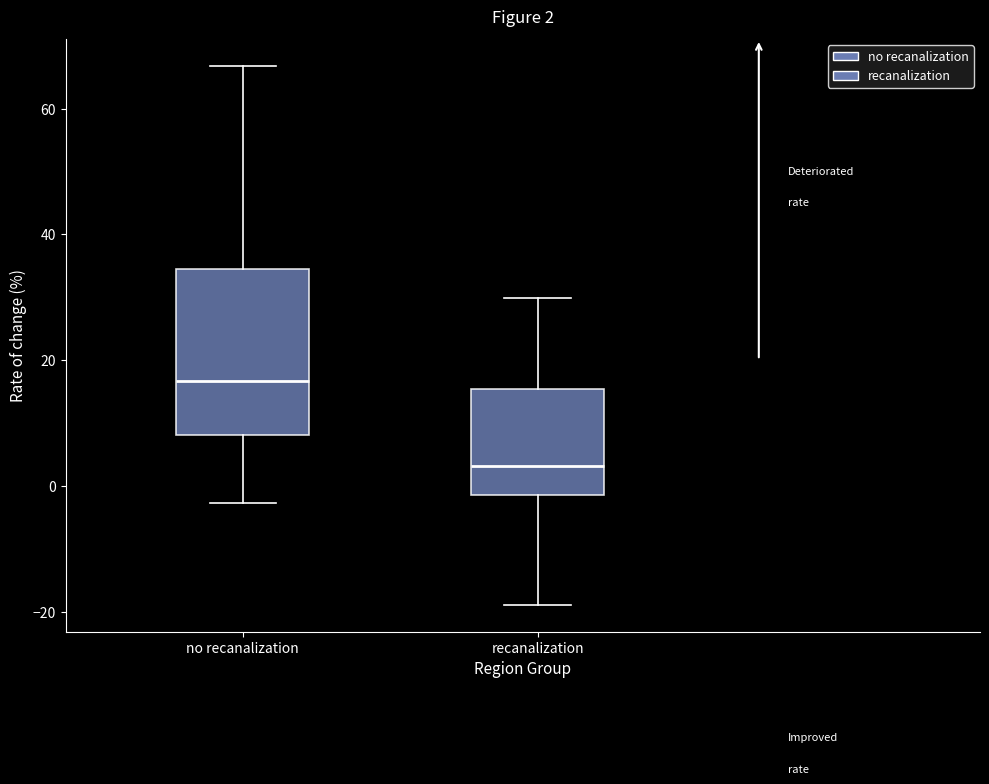

Which box is the tallest, from its lower edge to its upper edge?

no recanalization